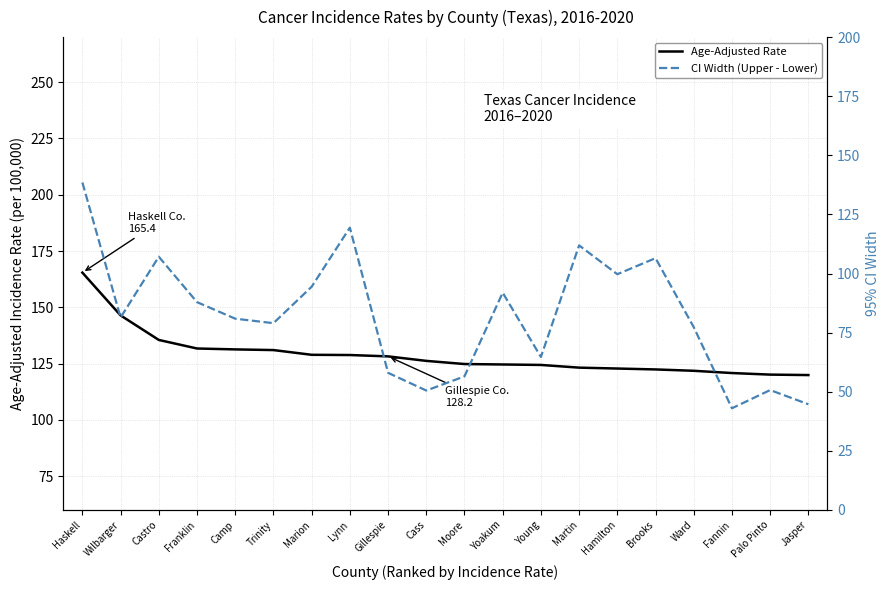

True or false: CI Width (Upper - Lower) and Age-Adjusted Rate intersect in this chart.

False